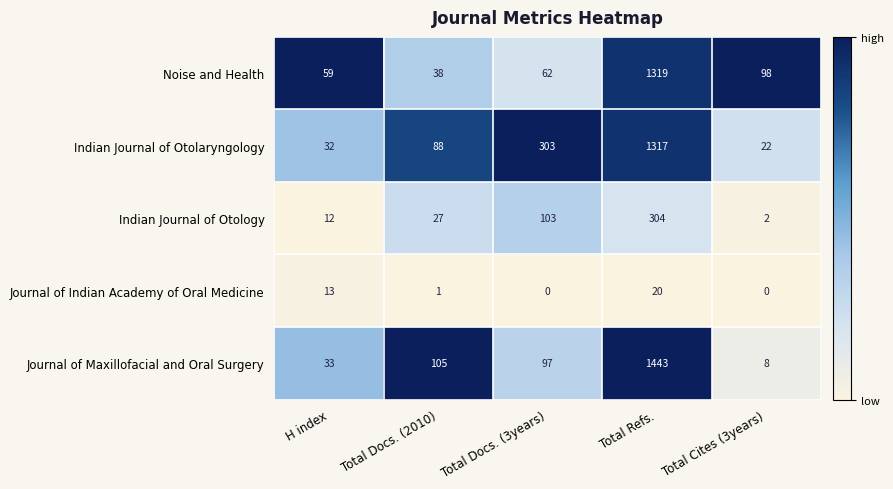

What is the total value across all series at Total Cites (3years)?

130